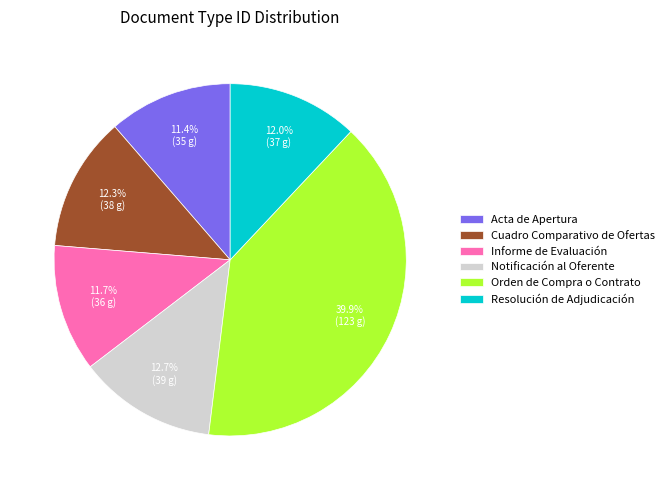

The Notificación al Oferente slice represents 1% of the pie. True or false?

False